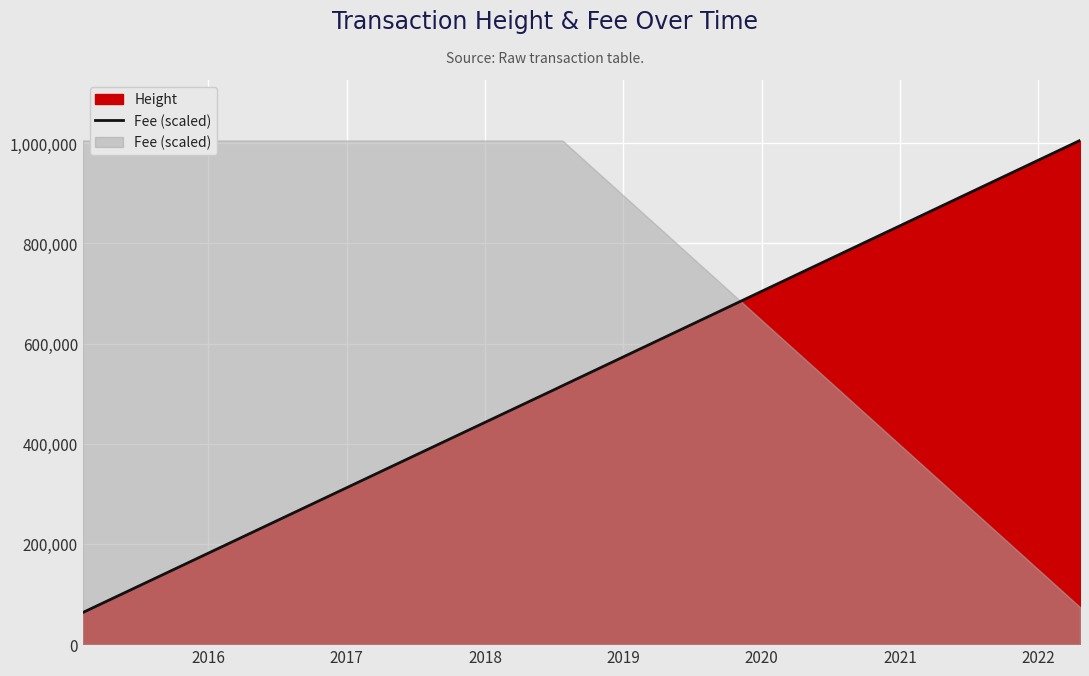

What is the minimum value shown in the chart?

63164